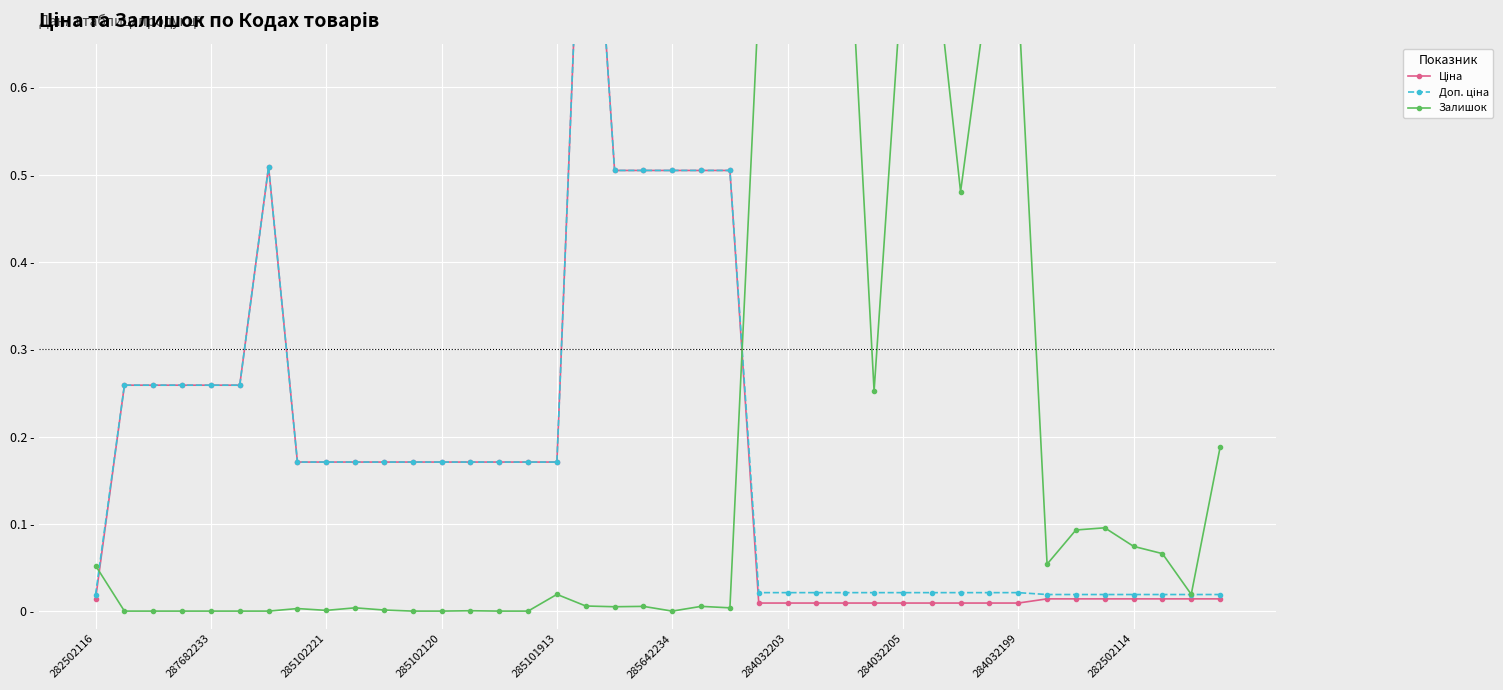

At how many categories does at least one series exceed 0?

40